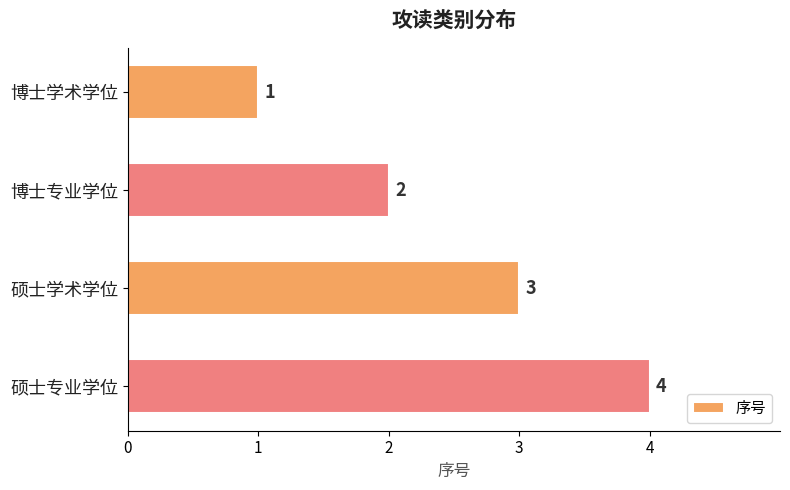

How many data points are less than 3?

2